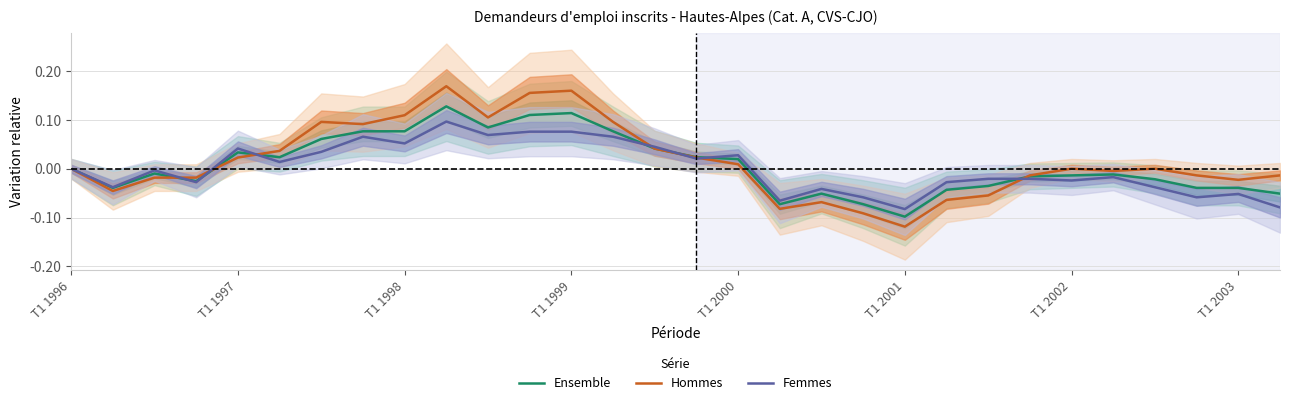

Which series ends up on top after the final intersection of Femmes and Hommes?

Hommes